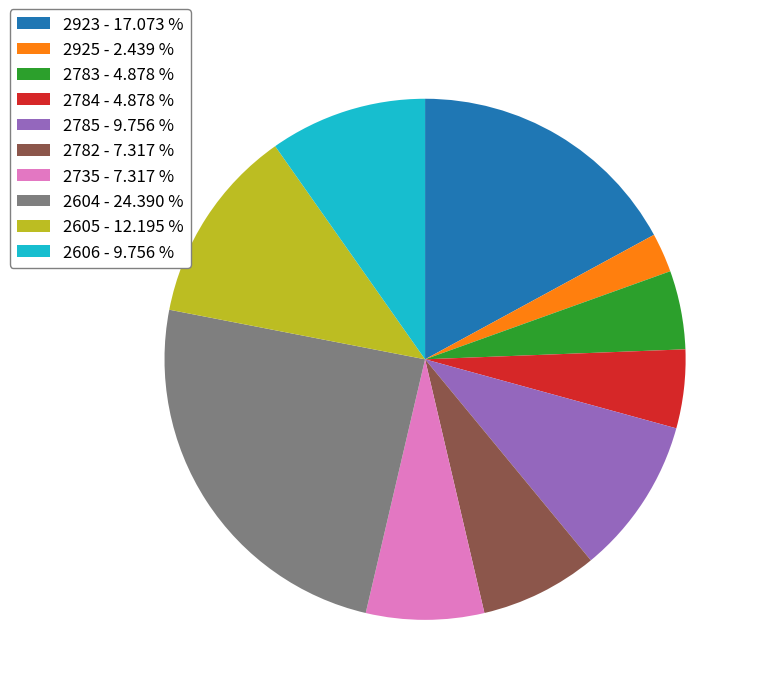

Does any single category account for the majority?

No